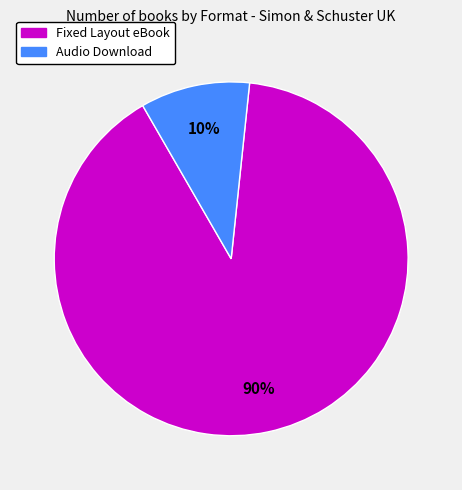

Approximately how many times larger is the value at Fixed Layout eBook compared to Audio Download?

9.0